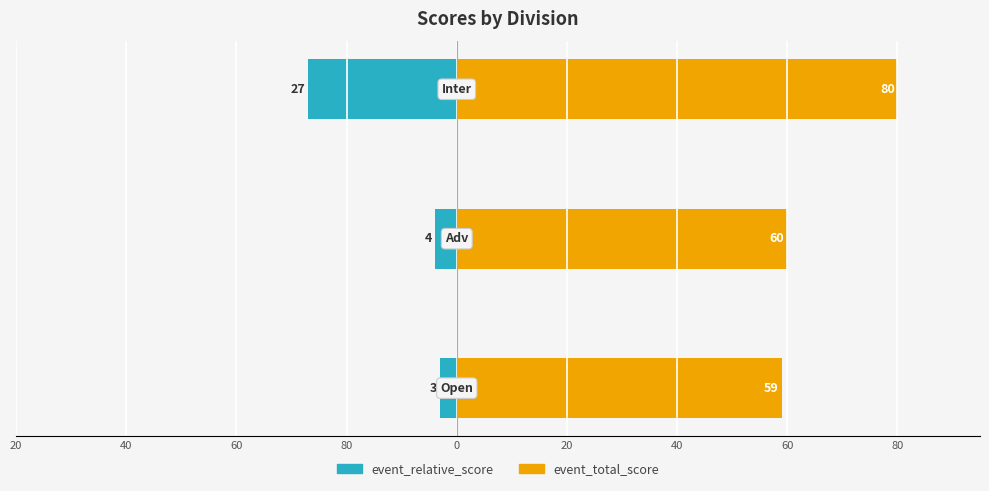

List the series in order of their overall mean, lowest first.

event_relative_score, event_total_score